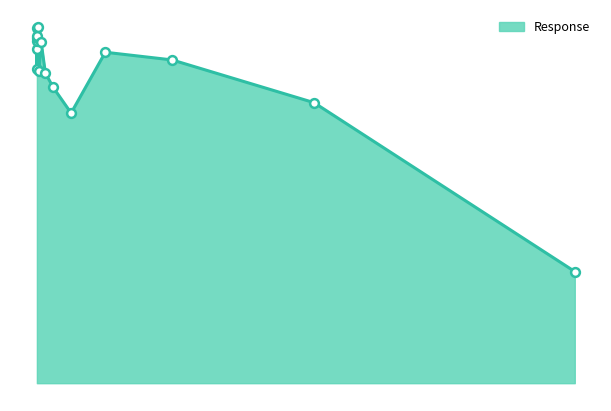

Does the chart have visible grid lines?

No